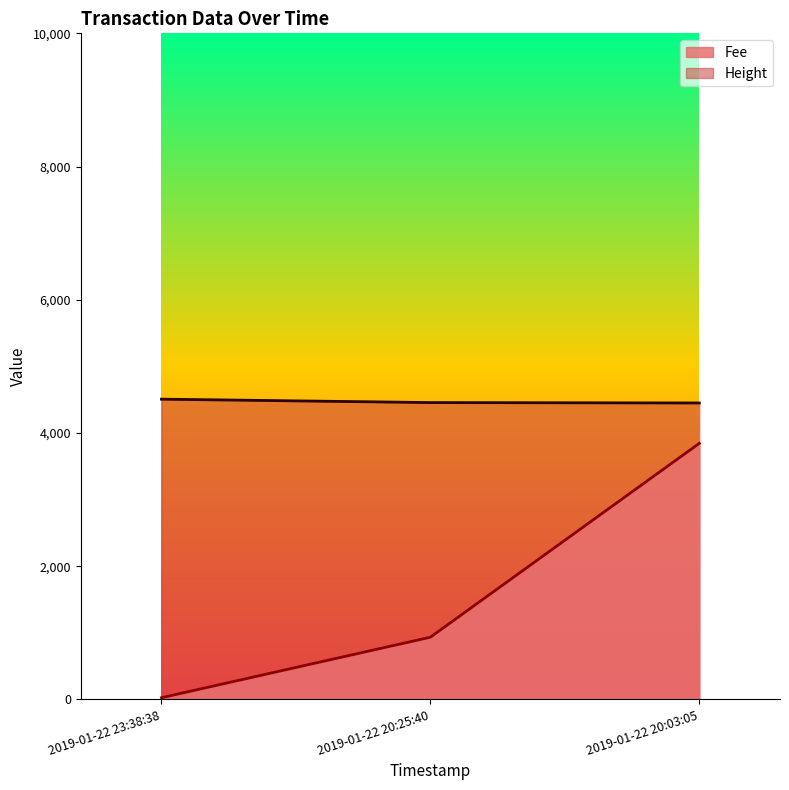

At which category is the sum across all series the highest?

2019-01-22 20:03:05